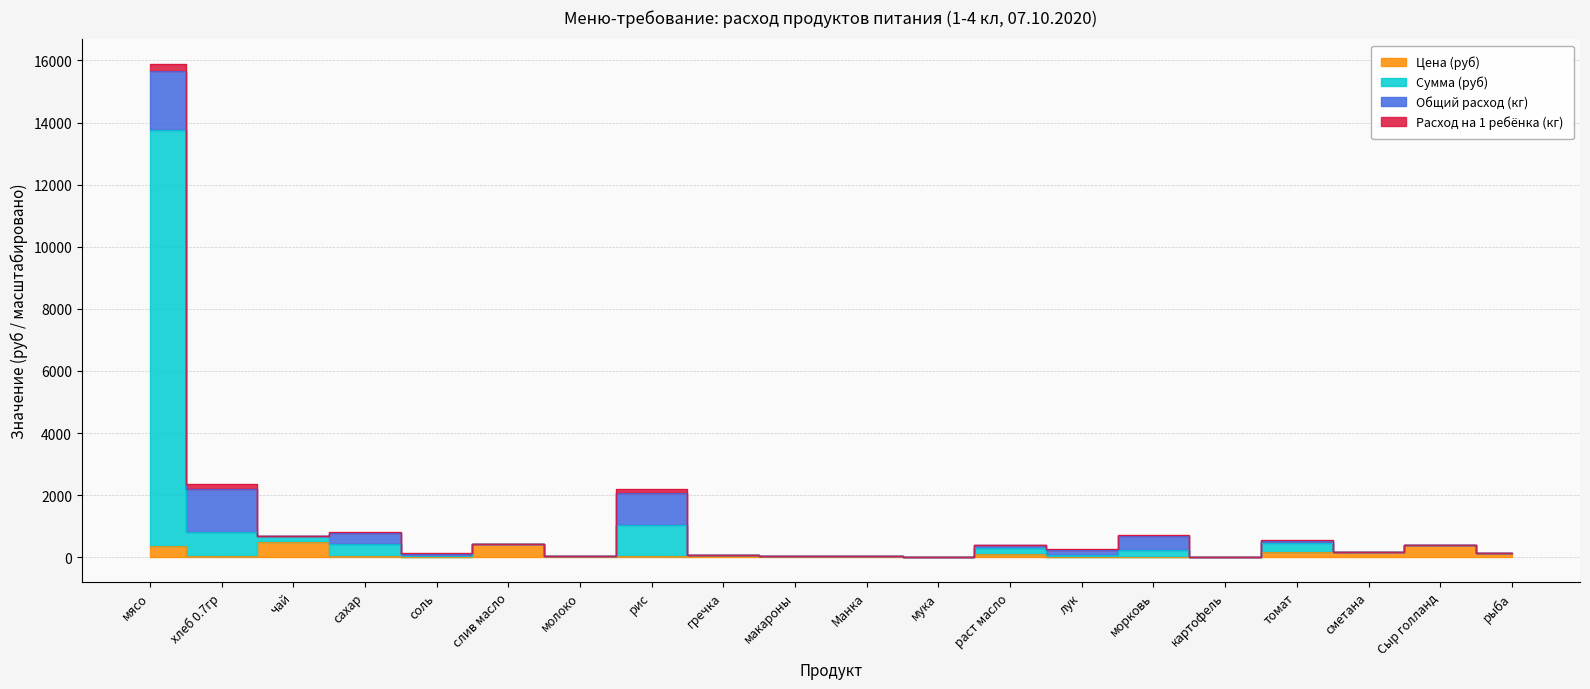

Which series changed the most between макароны and томат?

Сумма (руб)